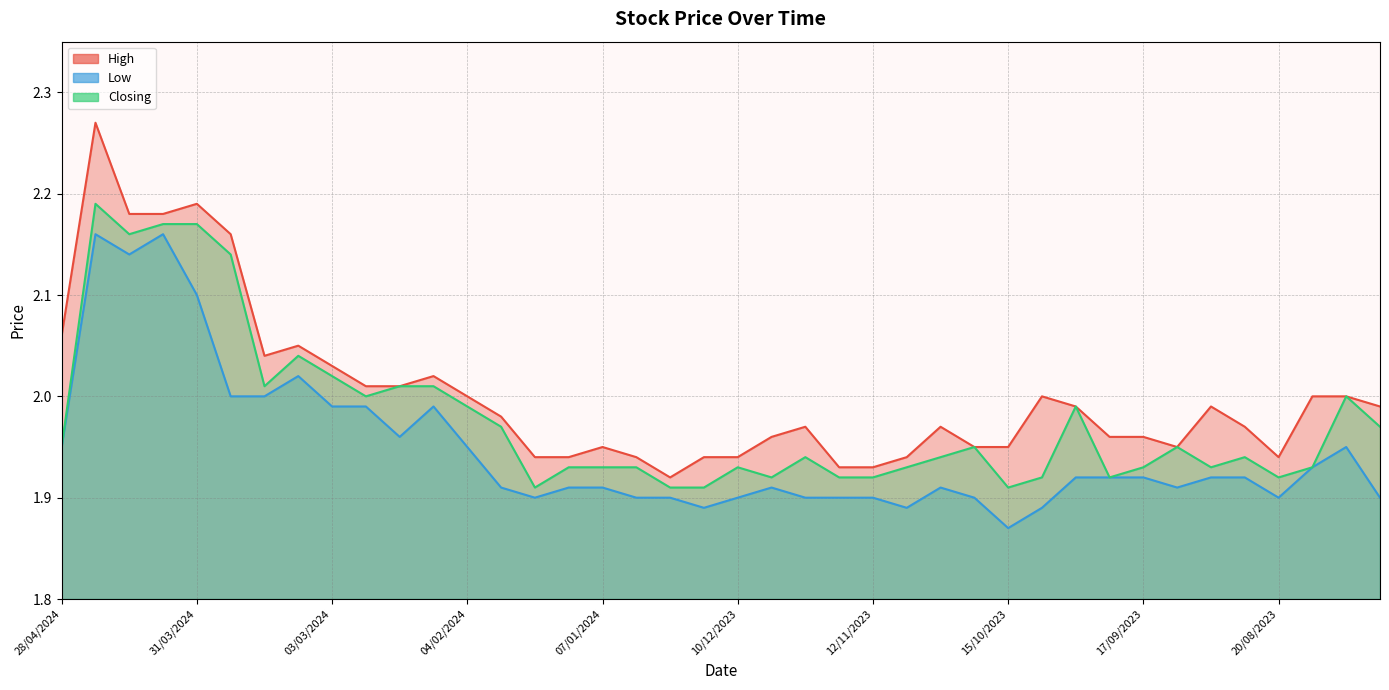

Reading right to left, what are all the values shown in this chart?

High: 2.0	2.0	2.0	1.9	2.0	2.0	1.9	2.0	2.0	2.0	2.0	1.9	1.9	2.0	1.9	1.9	1.9	2.0	2.0	1.9	1.9	1.9	1.9	1.9	1.9	1.9	2.0	2.0	2.0	2.0	2.0	2.0	2.0	2.0	2.2	2.2	2.2	2.2	2.3	2.1
Low: 1.9	1.9	1.9	1.9	1.9	1.9	1.9	1.9	1.9	1.9	1.9	1.9	1.9	1.9	1.9	1.9	1.9	1.9	1.9	1.9	1.9	1.9	1.9	1.9	1.9	1.9	1.9	1.9	2.0	2.0	2.0	2.0	2.0	2.0	2.0	2.1	2.2	2.1	2.2	1.9
Closing: 2.0	2.0	1.9	1.9	1.9	1.9	1.9	1.9	1.9	2.0	1.9	1.9	1.9	1.9	1.9	1.9	1.9	1.9	1.9	1.9	1.9	1.9	1.9	1.9	1.9	1.9	2.0	2.0	2.0	2.0	2.0	2.0	2.0	2.0	2.1	2.2	2.2	2.2	2.2	1.9